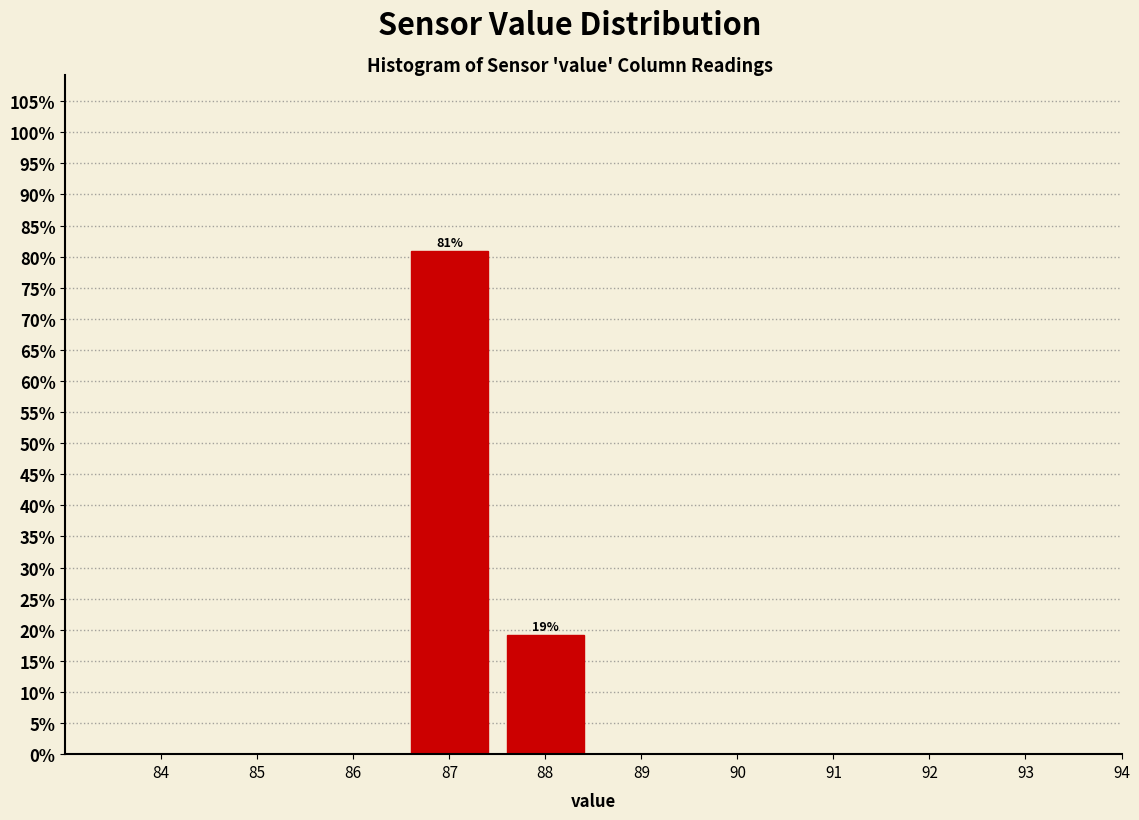

Reading left to right, list all the values displayed in this chart.

84=0.0	85=0.0	86=0.0	87=80.9	88=19.1	89=0.0	90=0.0	91=0.0	92=0.0	93=0.0	94=0.0